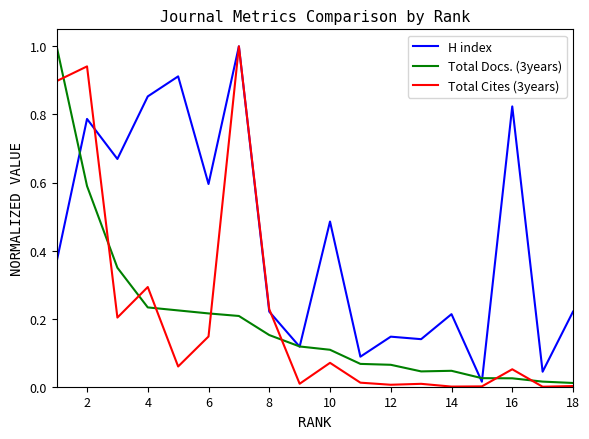

Which series has the largest total across all categories?

H index